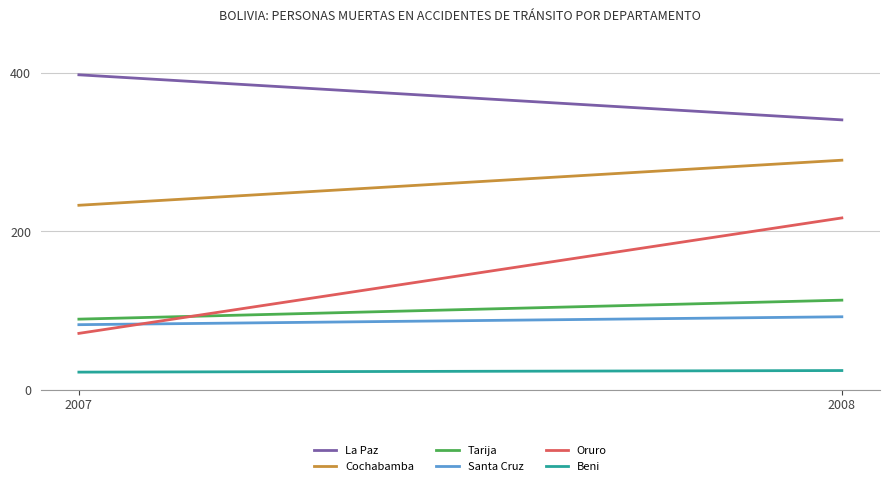

Count the Santa Cruz values in the range 82 to 92.

2